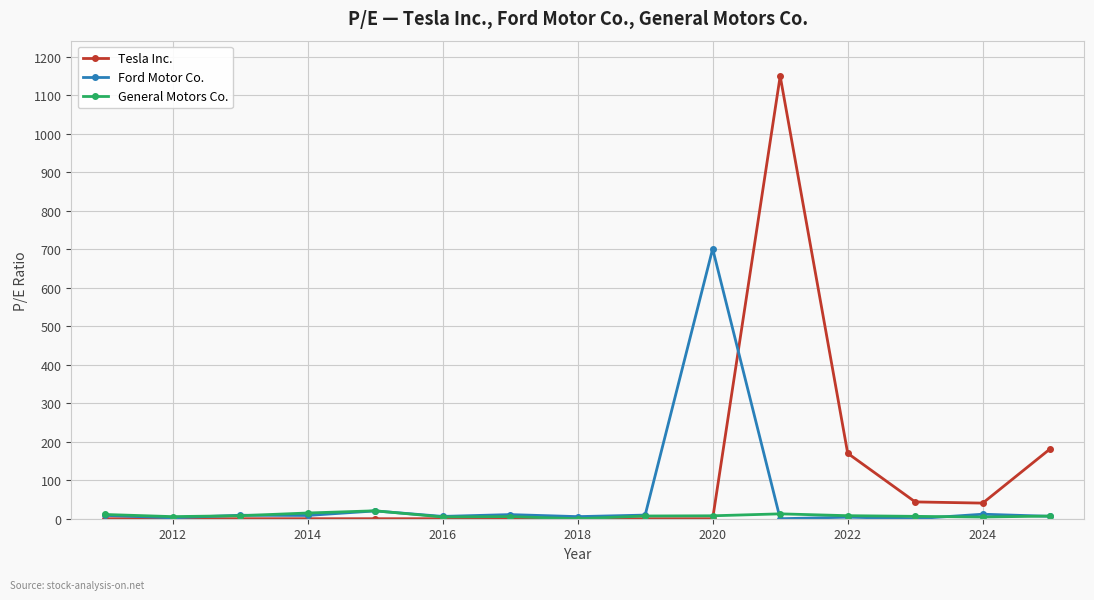

List the series in order of their overall mean, lowest first.

General Motors Co., Ford Motor Co., Tesla Inc.